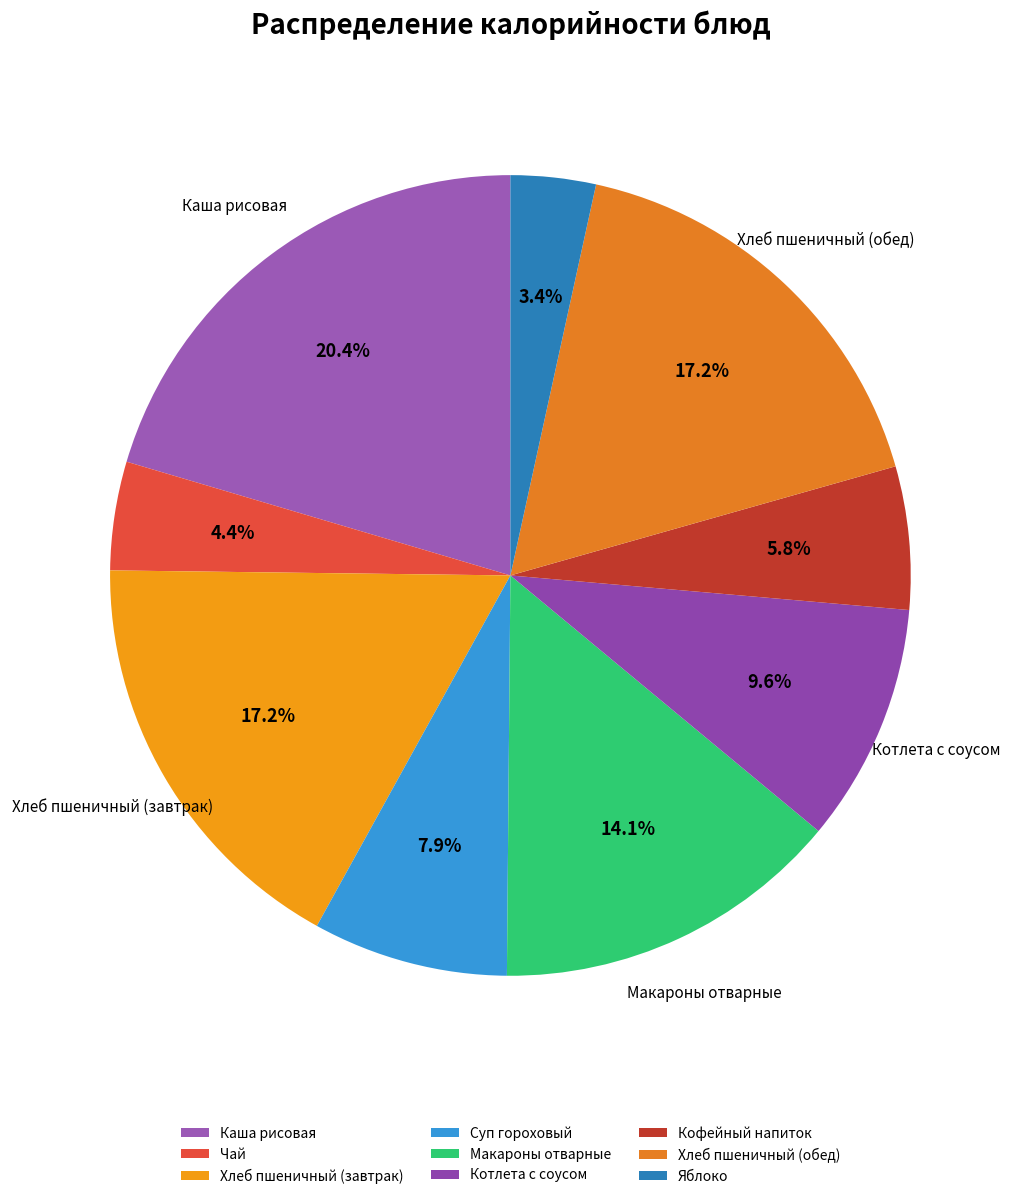

Count the number of slices in the pie.

9